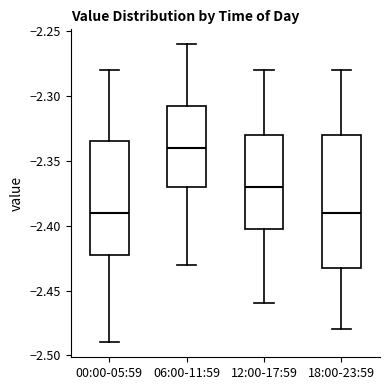

Which box has the highest median line?

06:00-11:59